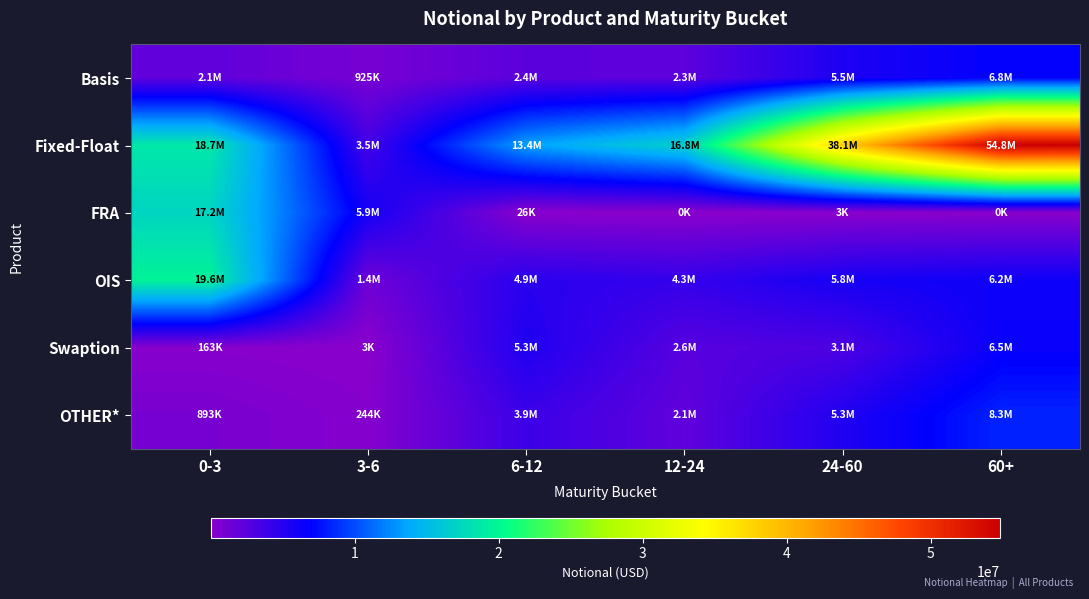

Between 0-3 and 60+, which series saw the biggest shift?

Fixed-Float